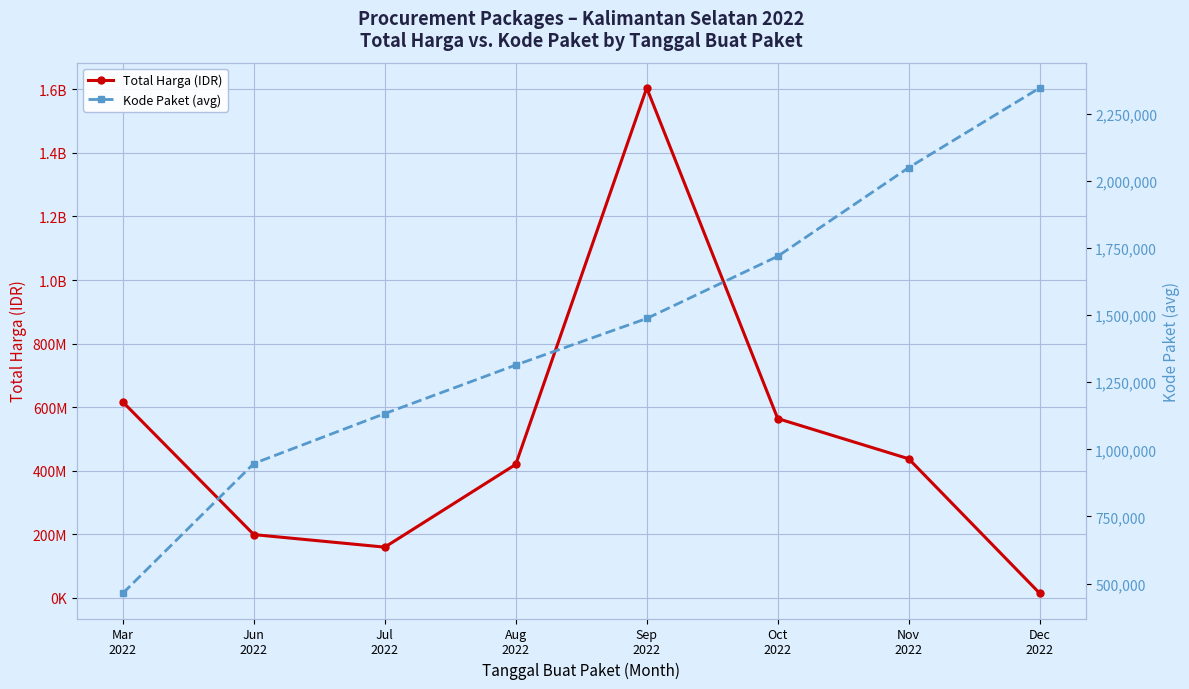

Which series has the largest total across all categories?

Total Harga (IDR)